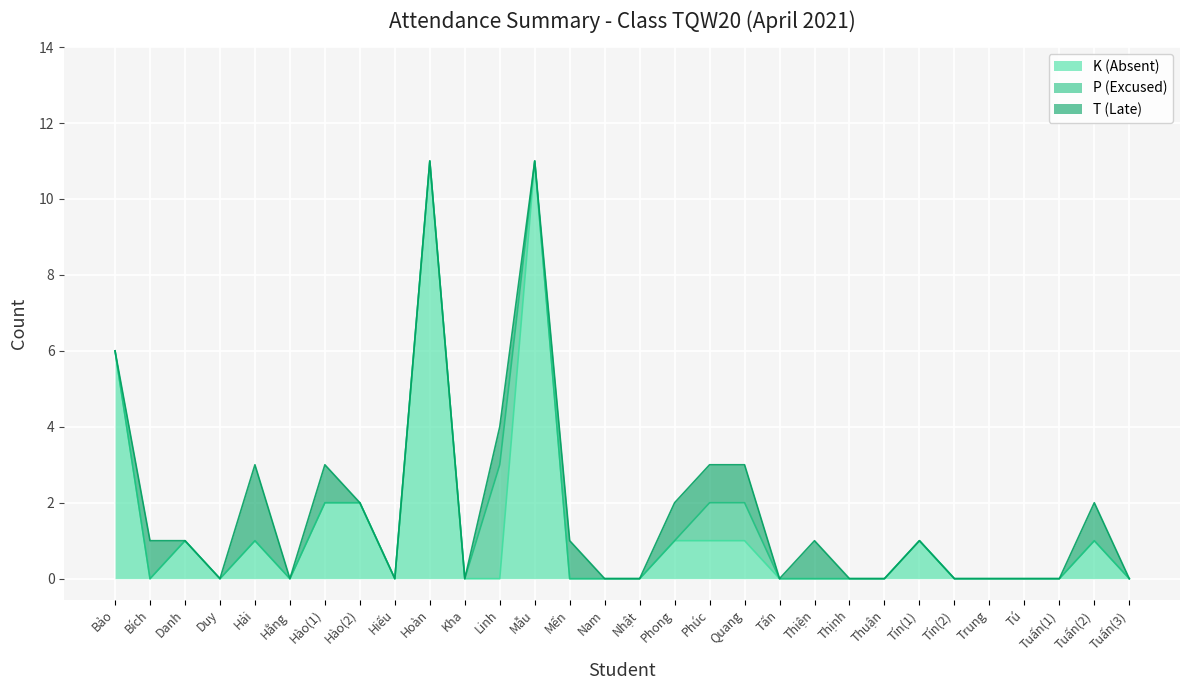

Reading right to left, what are all the values shown in this chart?

K (Absent): 0	1	0	0	0	0	1	0	0	0	0	1	1	1	0	0	0	11	0	0	11	0	2	2	0	1	0	1	0	6
P (Excused): 0	0	0	0	0	0	0	0	0	0	0	1	1	0	0	0	0	0	3	0	0	0	0	0	0	0	0	0	0	0
T (Late): 0	1	0	0	0	0	0	0	0	1	0	1	1	1	0	0	1	0	1	0	0	0	0	1	0	2	0	0	1	0